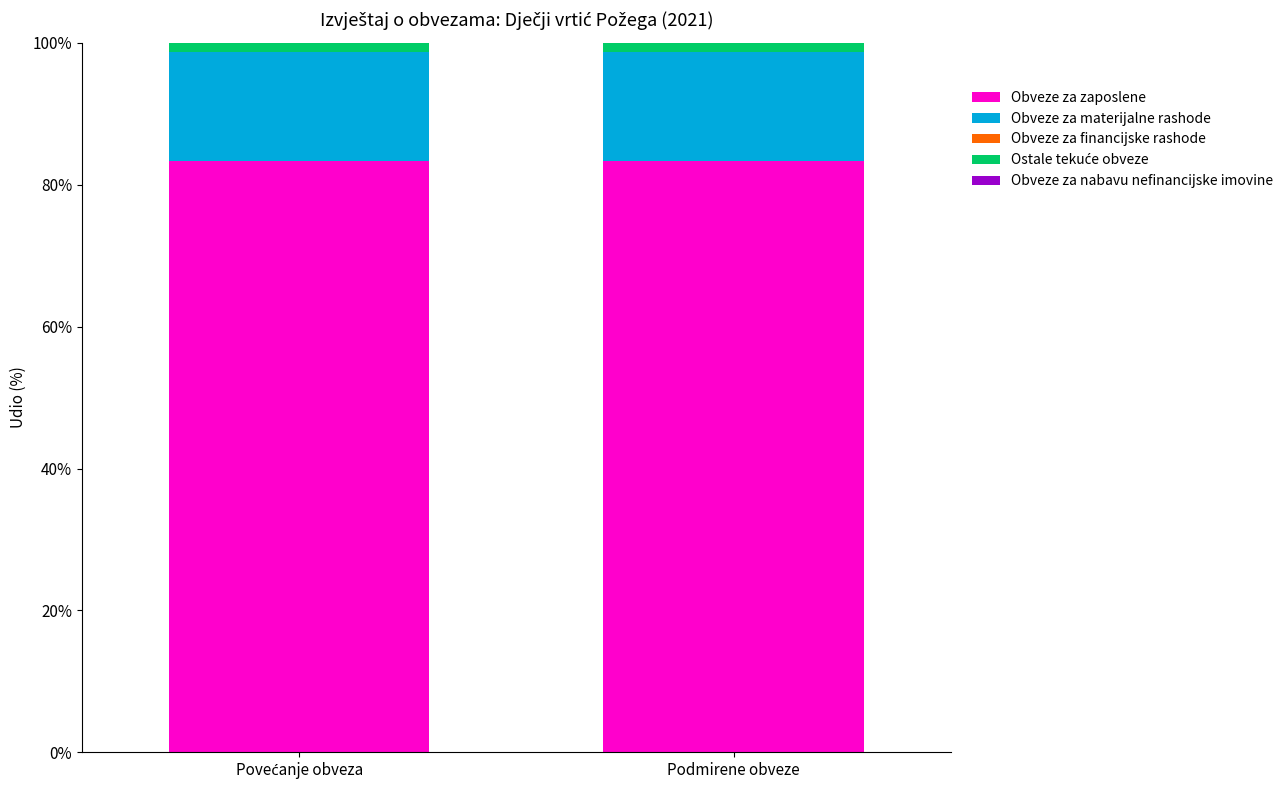

Does the chart contain stacked bars?

Yes